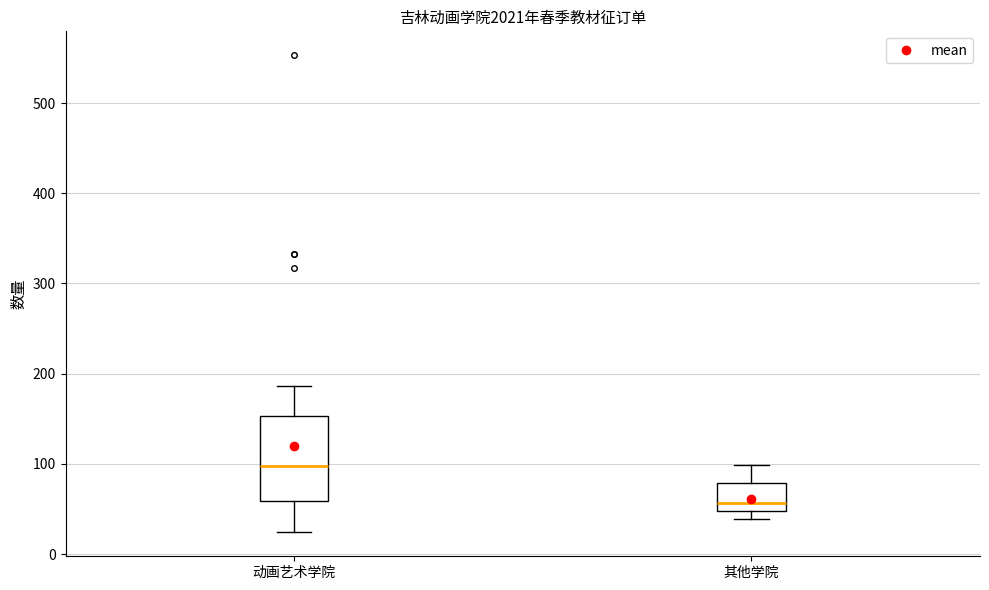

Which box's median line is the highest?

动画艺术学院